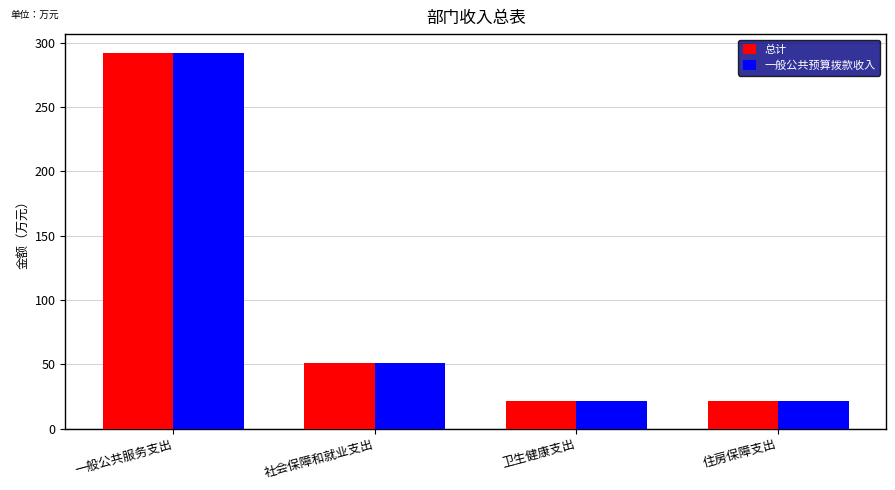

At how many categories does at least one series exceed 134?

1